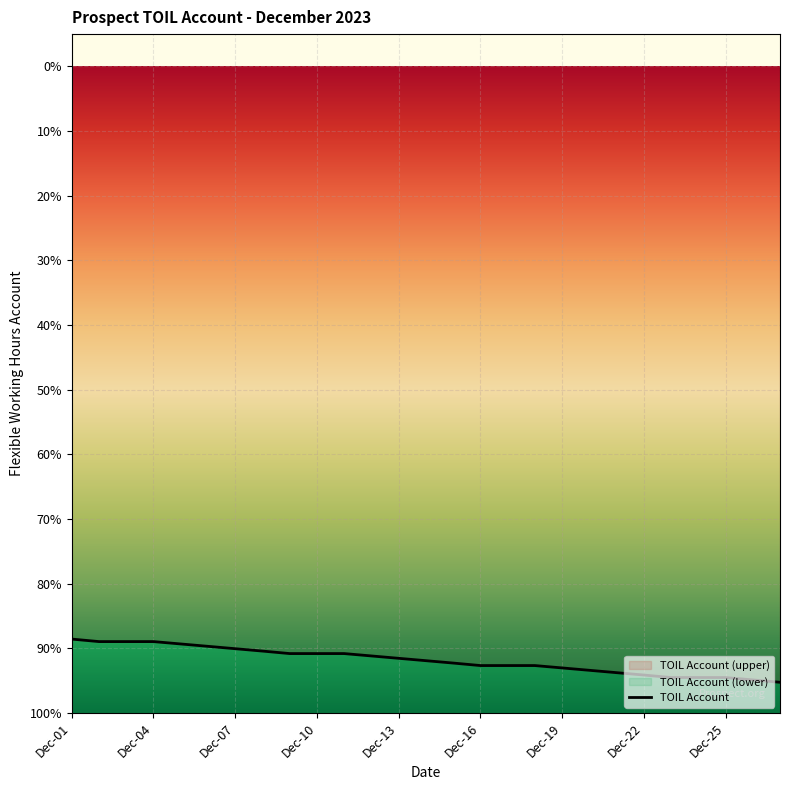

What is the average value?

-1784.4